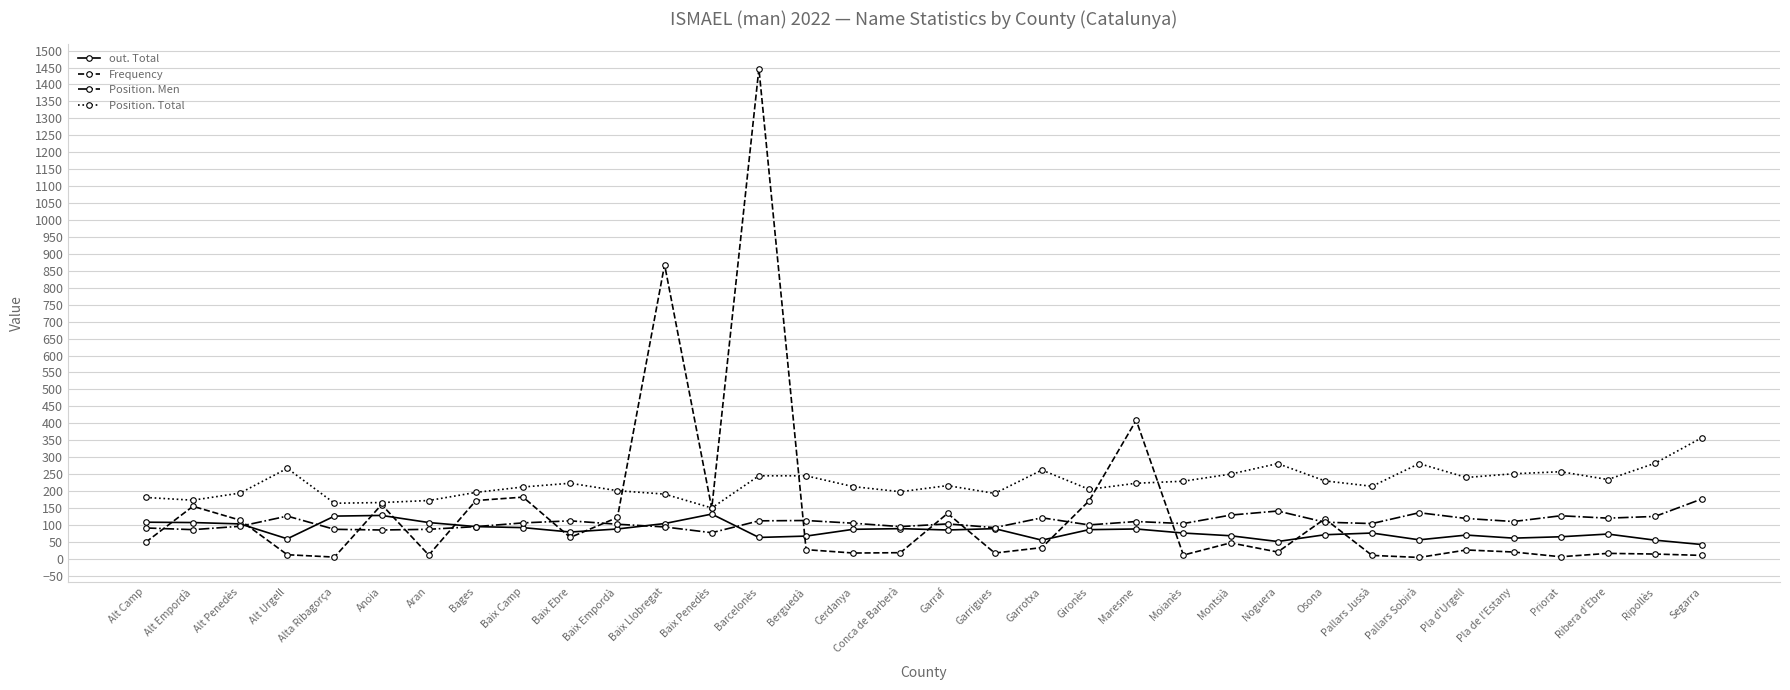

Which category has the highest value in the Frequency series?

Barcelonès